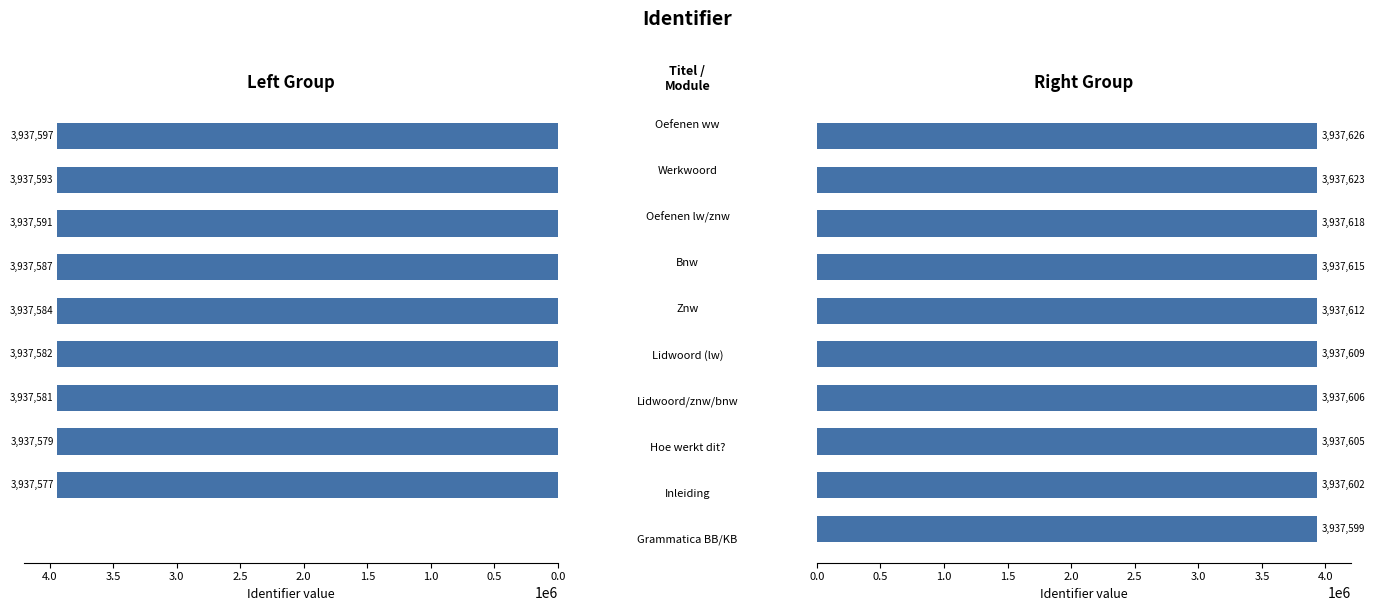

Read the Identifier_right value at 2.0, to the nearest 5.

3937610